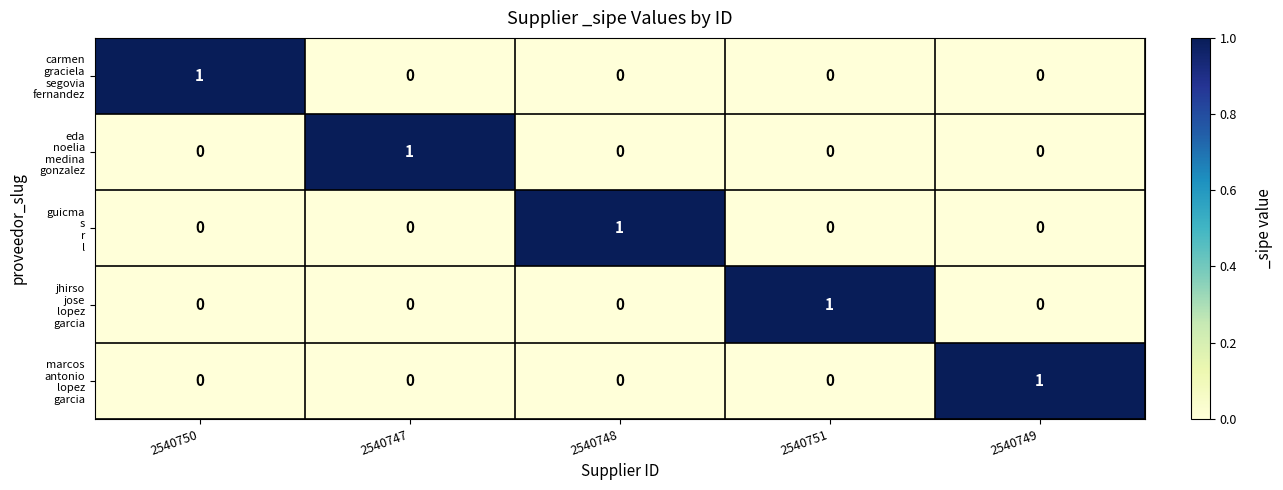

At how many categories does at least one series exceed 0?

5